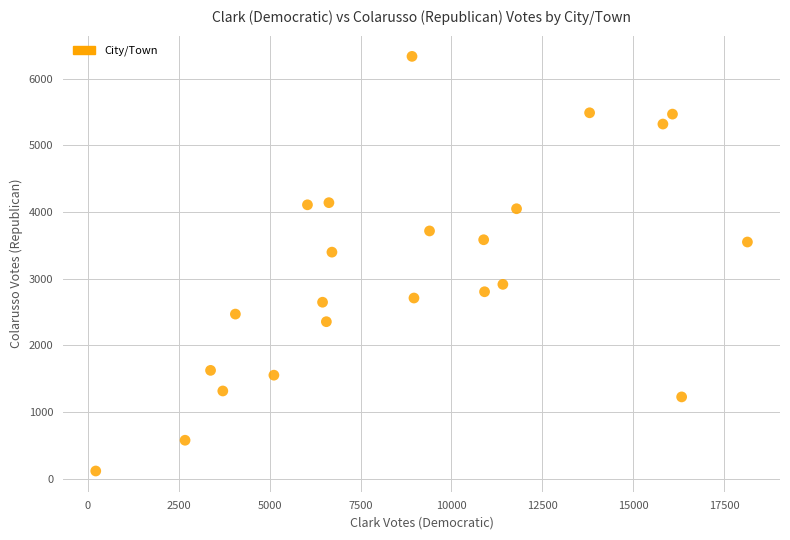

What Y value in the scatter plot is closest to 3226?

3399